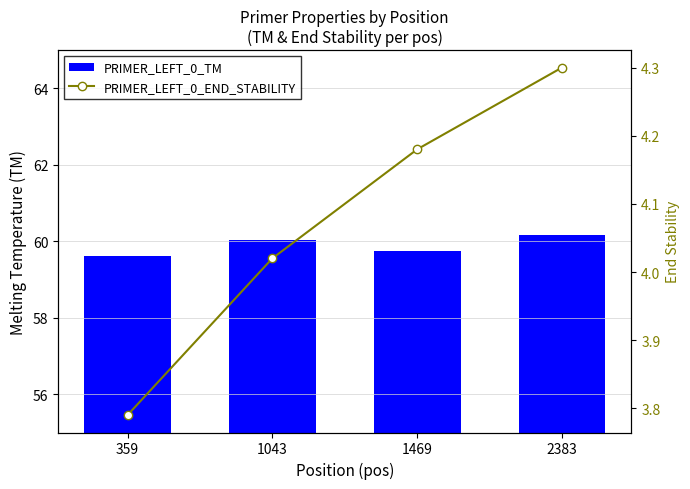

What is the difference between the PRIMER_LEFT_0_TM values at 359 and 2383?

0.6